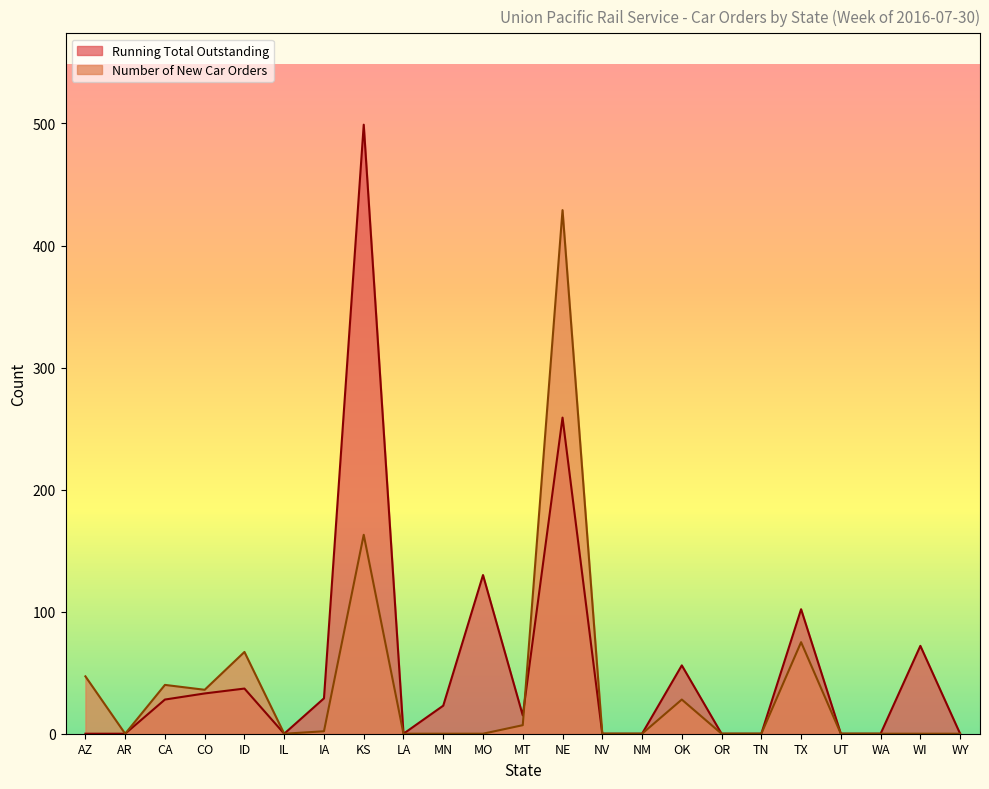

What is the sum of the Number of New Car Orders values at OR and NE?

429